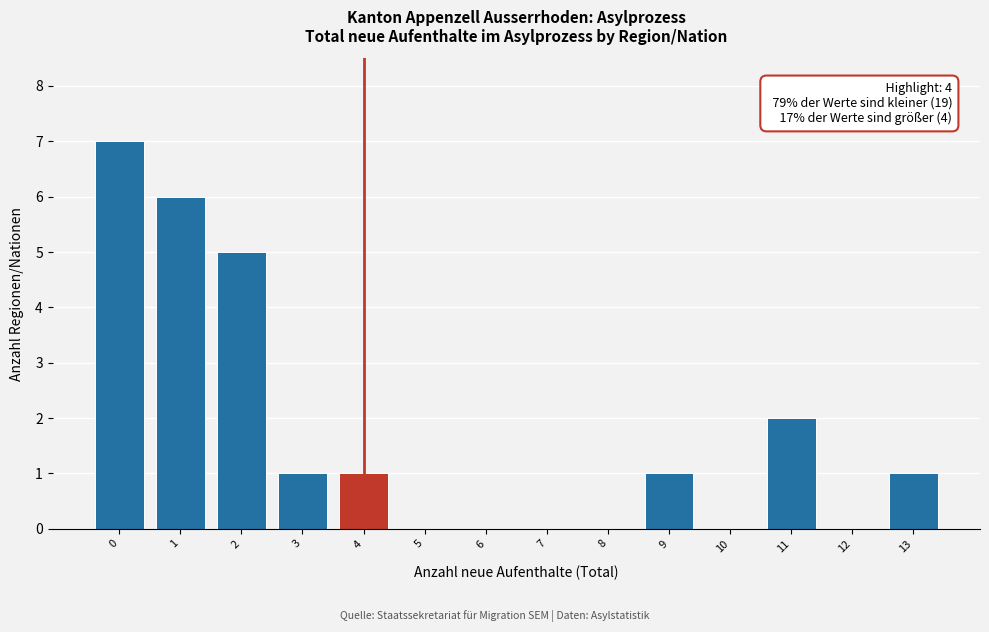

Reading left to right, transcribe all the data shown in this chart.

0=7	1=6	2=5	3=1	4=1	5=0	6=0	7=0	8=0	9=1	10=0	11=2	12=0	13=1